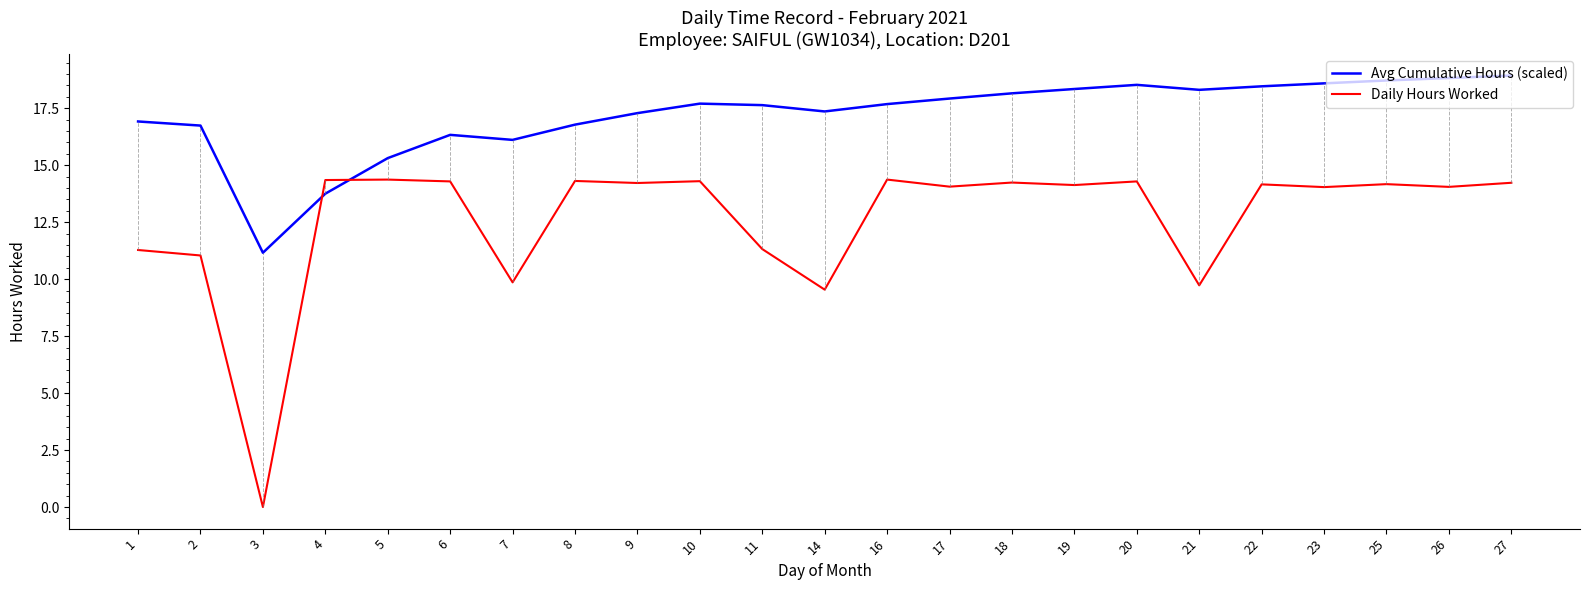

Is it true that Avg Cumulative Hours (scaled) equals 16.1 at 7?

True